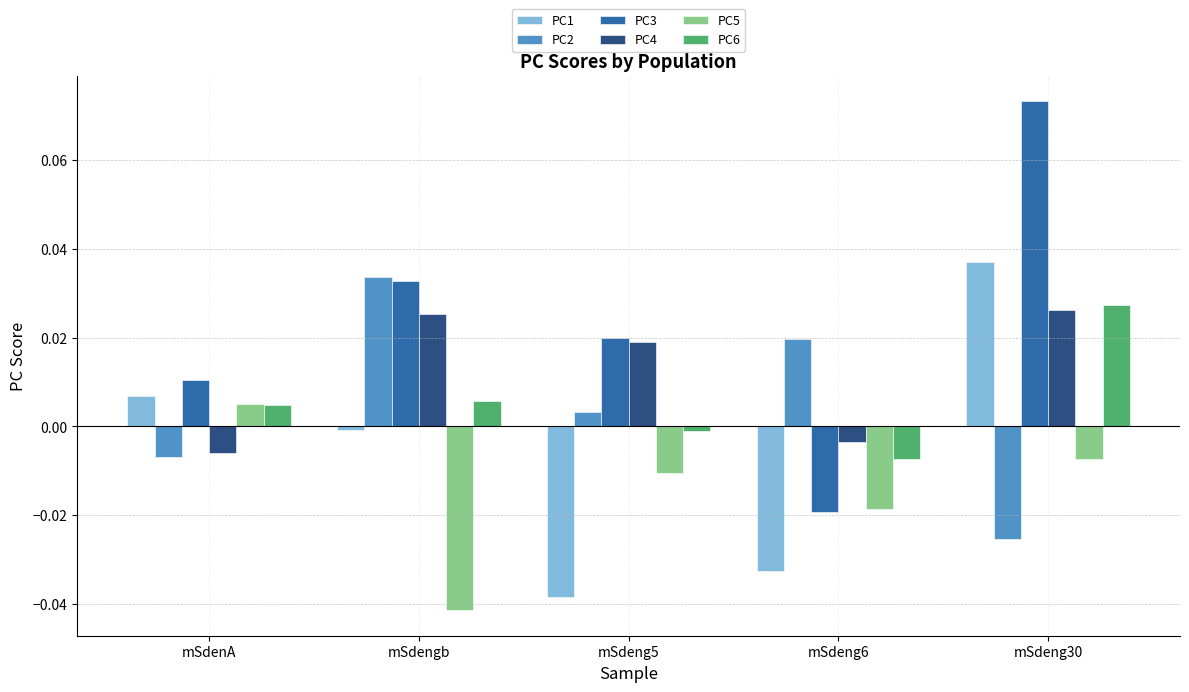

How many data points in PC1 are above 0?

2